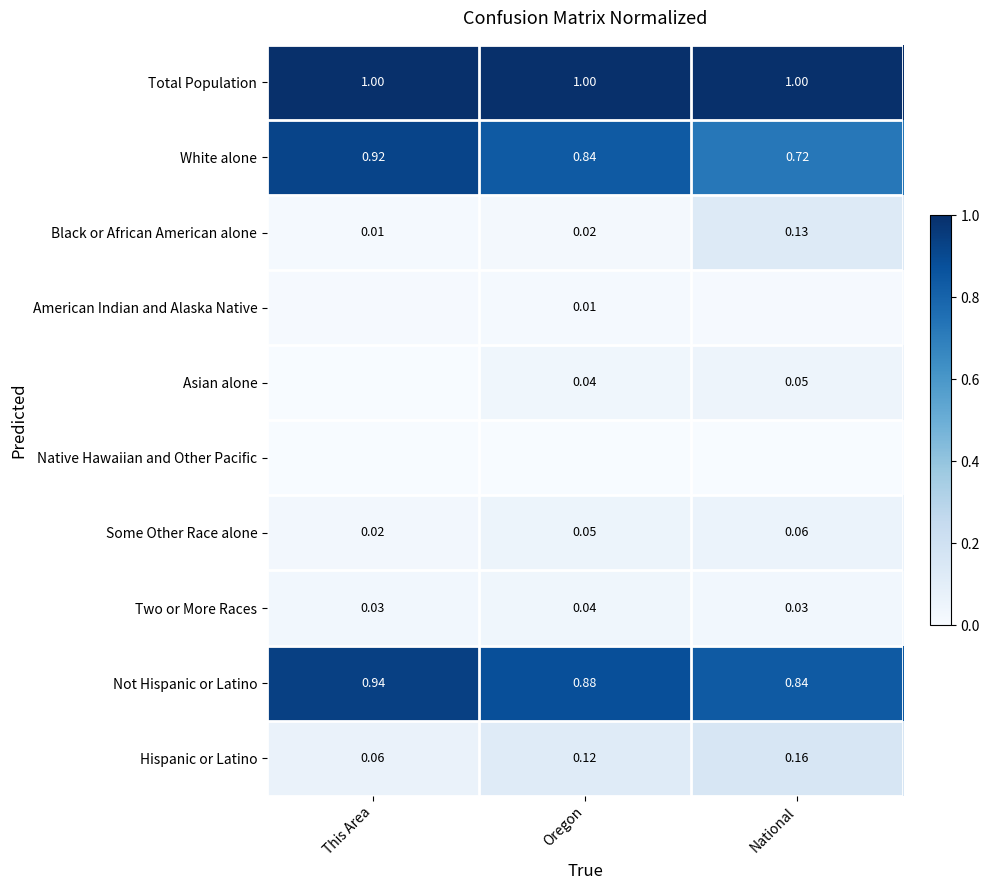

Where is Some Other Race alone nearest to the value 0?

This Area